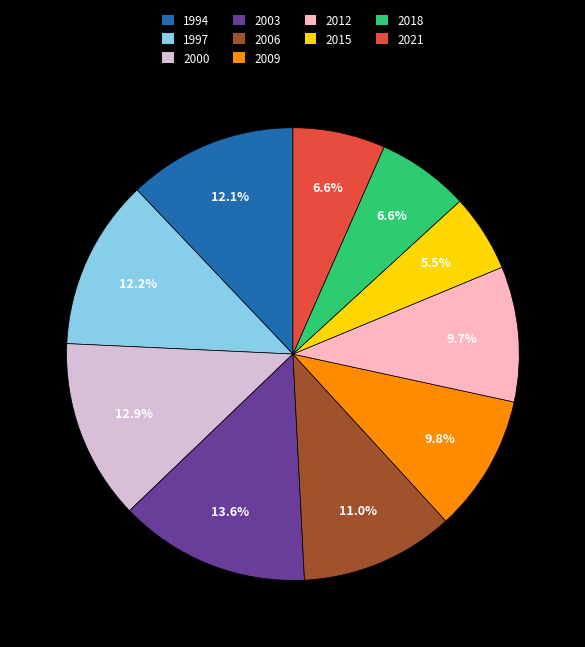

Is it true that 1994 is 1% of the pie?

False